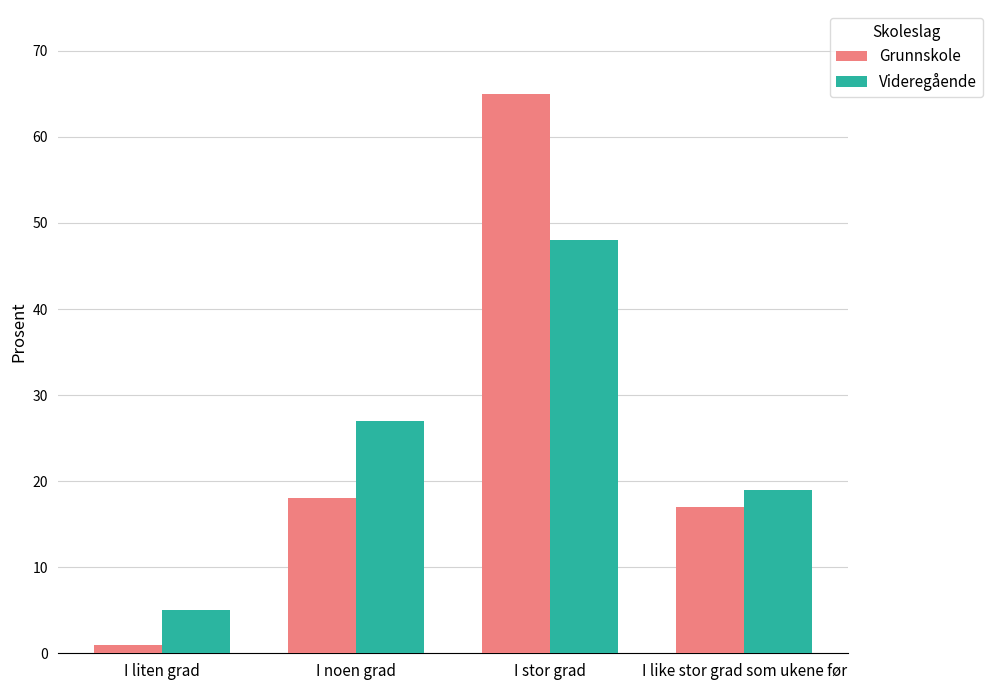

What are all the series names shown in the legend?

Grunnskole, Videregående